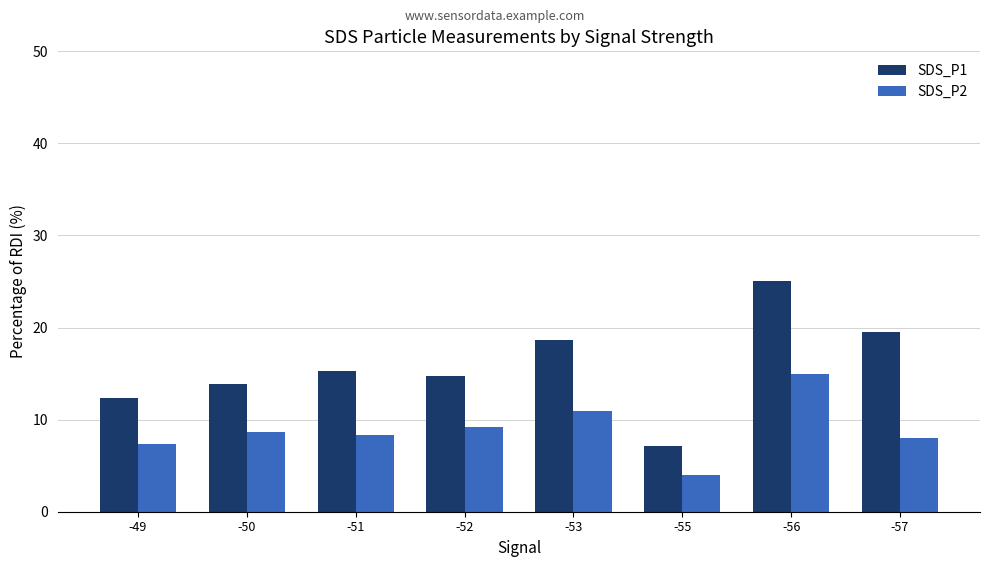

Where does the SDS_P2 series first go above 8?

-50